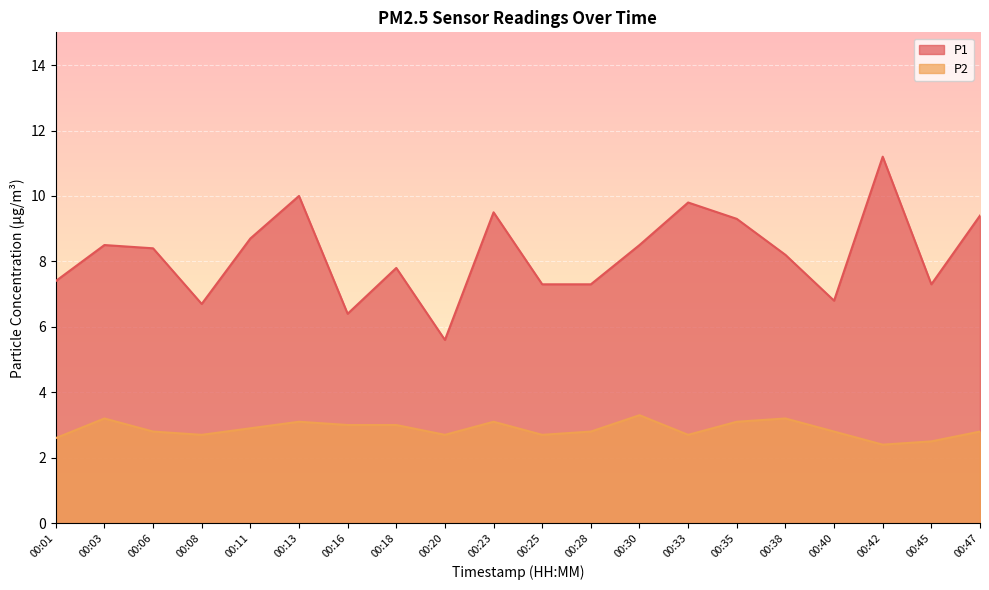

In P2, how many points are higher than both neighbors (excluding endpoints)?

5